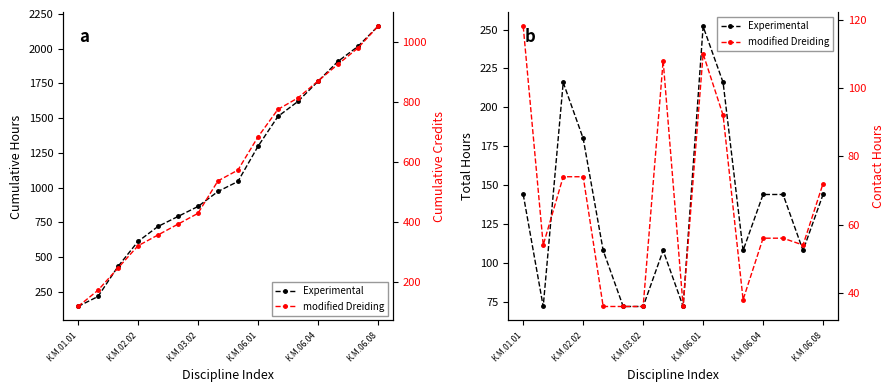

Count the number of categories in the chart.

16